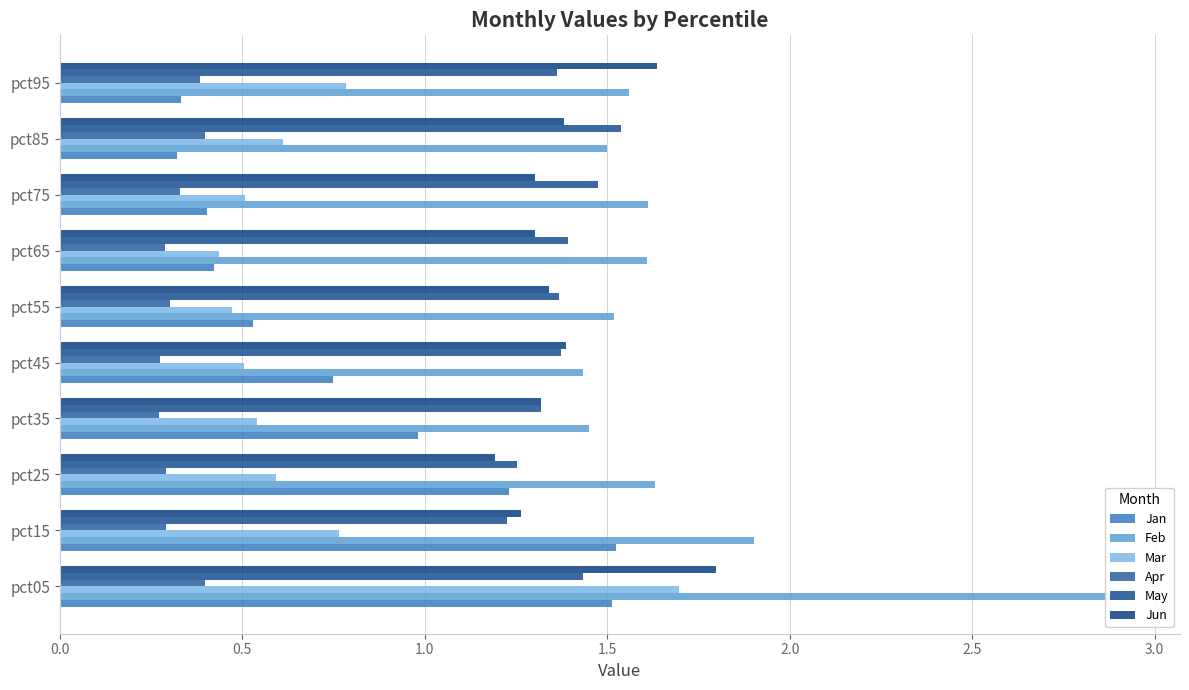

How many bars are there in each group?

6